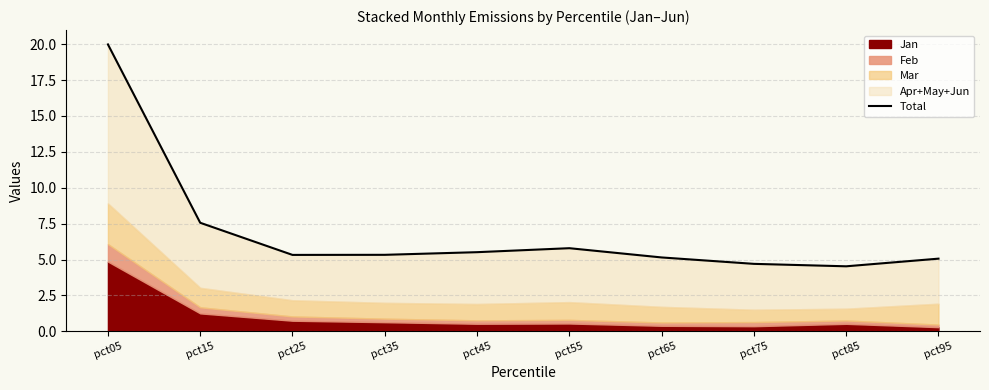

Reading left to right, list all the values displayed in this chart.

pct05=20.0	pct15=7.6	pct25=5.3	pct35=5.3	pct45=5.5	pct55=5.8	pct65=5.1	pct75=4.7	pct85=4.5	pct95=5.1